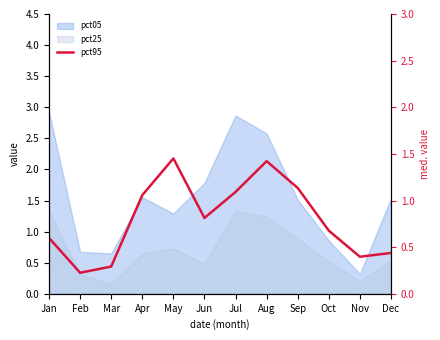

Does the chart display data point markers on the line(s)?

No